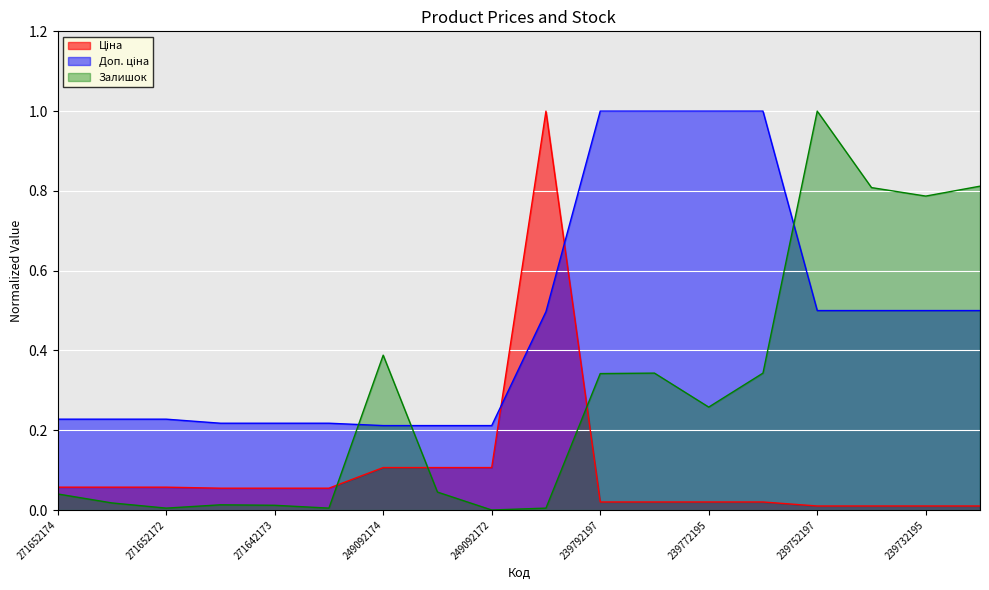

What is the value of the Залишок point at the 17th from the left?

0.8